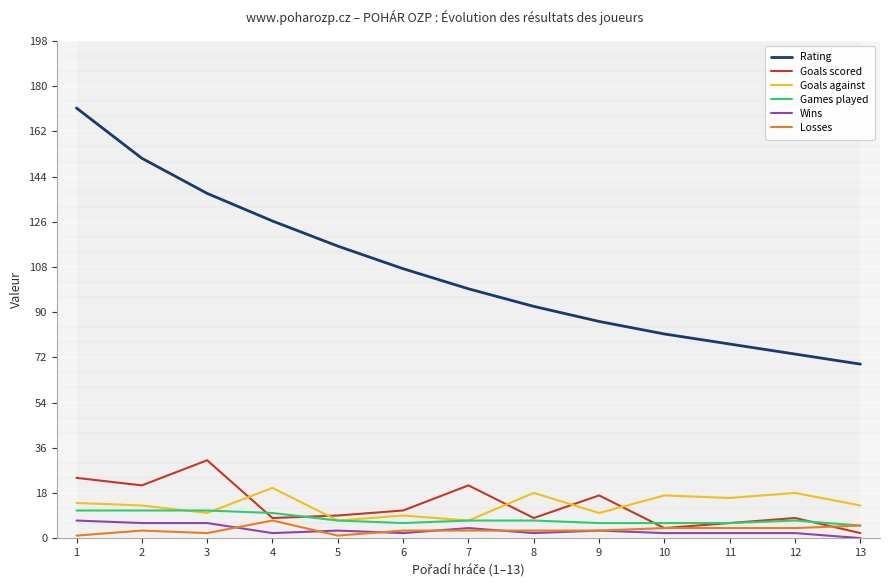

Is the value of Goals against at 6 greater than the value of Losses at 3?

Yes